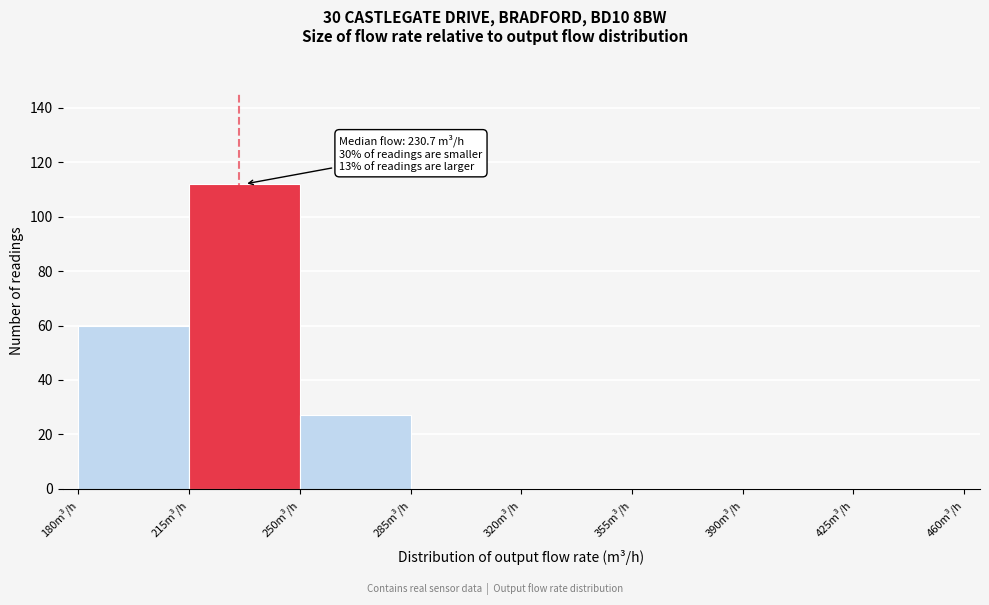

Over which range of the x-axis is the bar tallest?

215 to 250